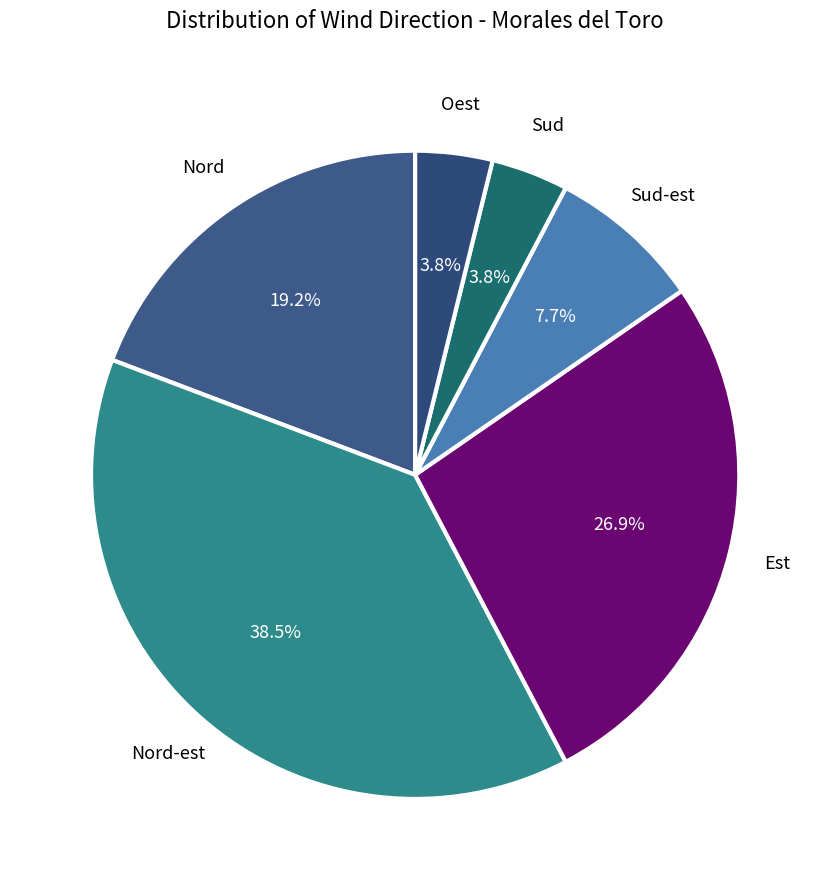

Which has a higher value, Est or Nord-est?

Nord-est